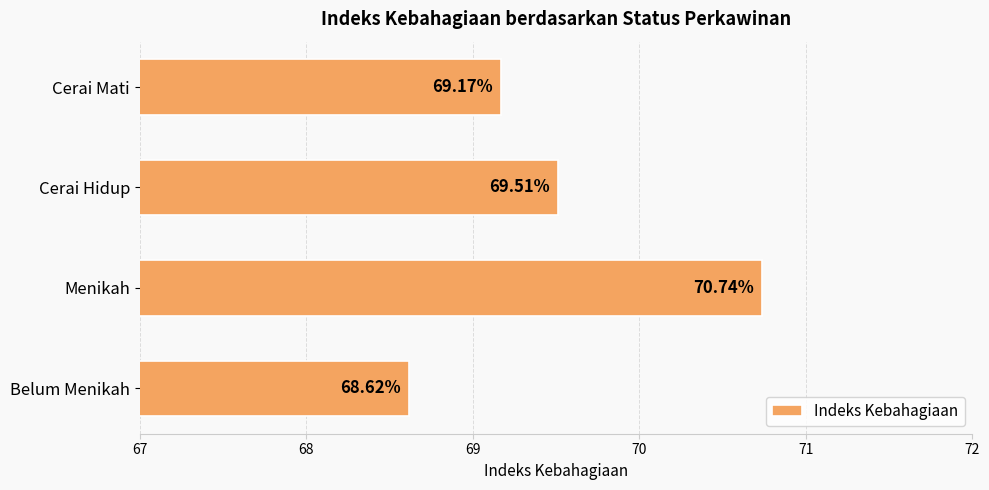

How many data points are above 69?

3